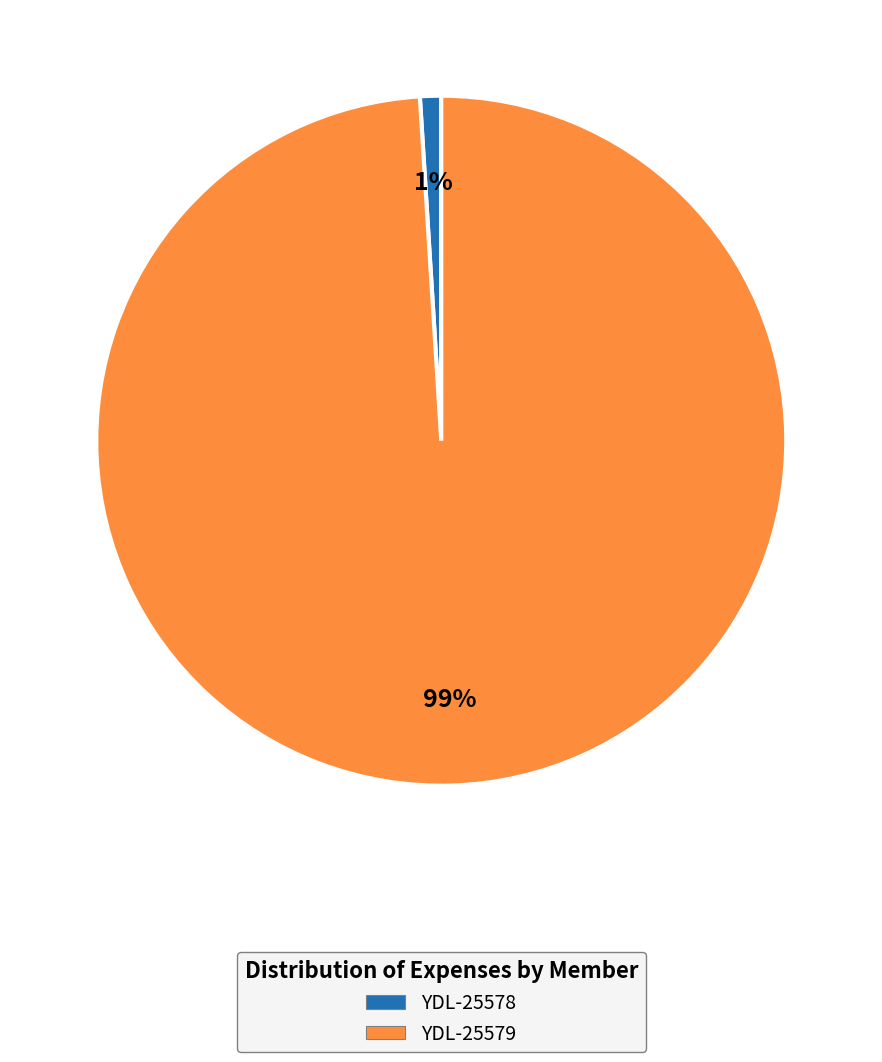

Count the number of slices in the pie.

2